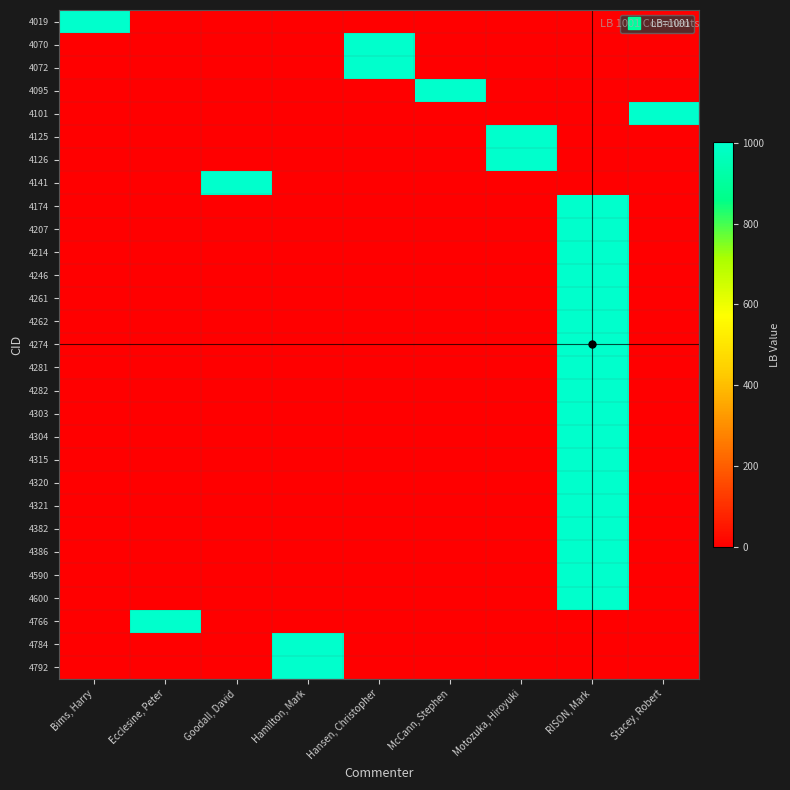

Which category has the lowest value across all series?

Ecclesine, Peter